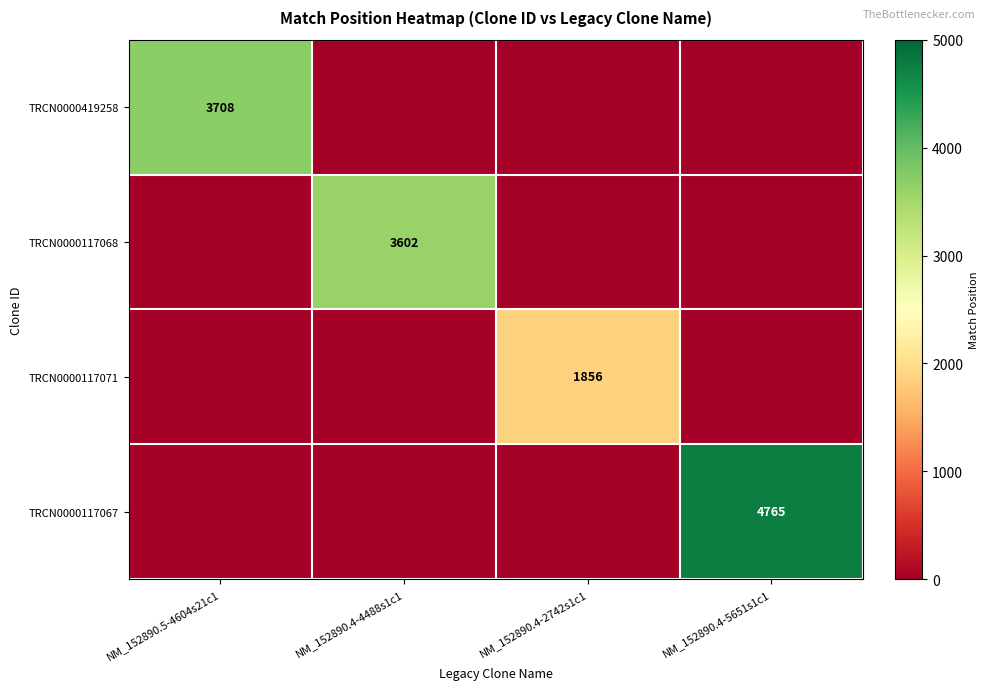

Is it true that TRCN0000117068 equals 5055 at NM_152890.4-4488s1c1?

False